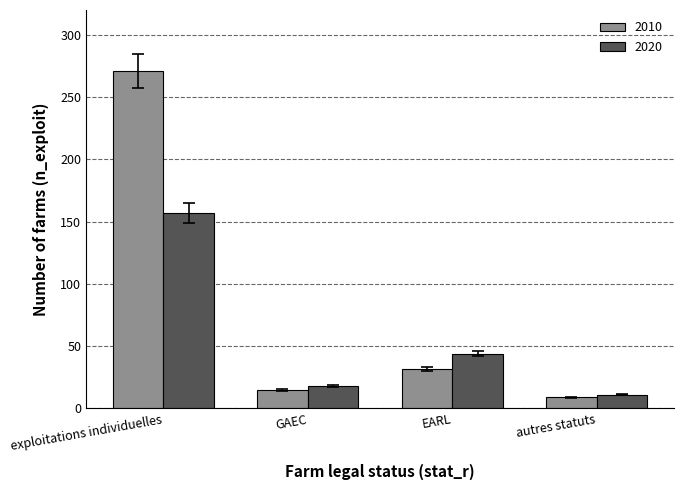

Rank the series by their average value, from highest to lowest.

2010, 2020